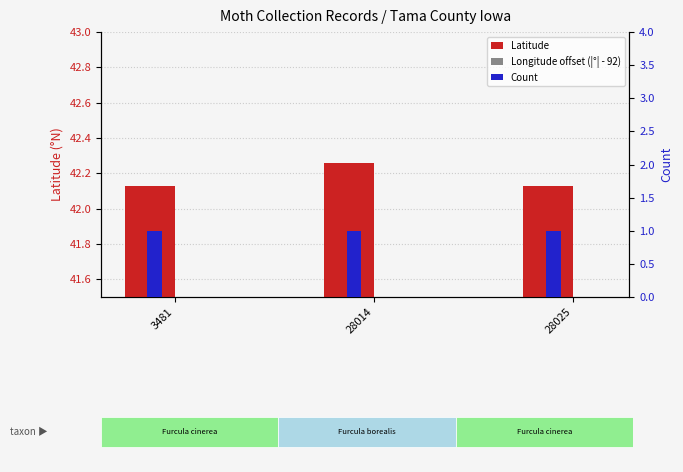

At how many categories does at least one series exceed 28?

3